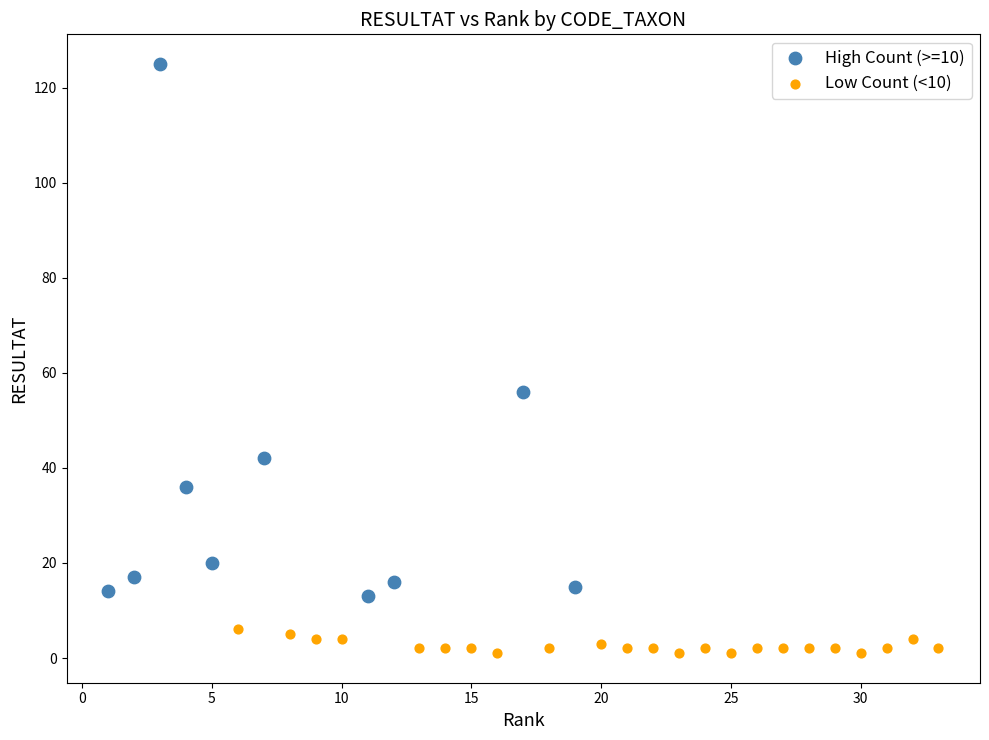

Which series reaches the maximum Y coordinate?

High Count (>=10)